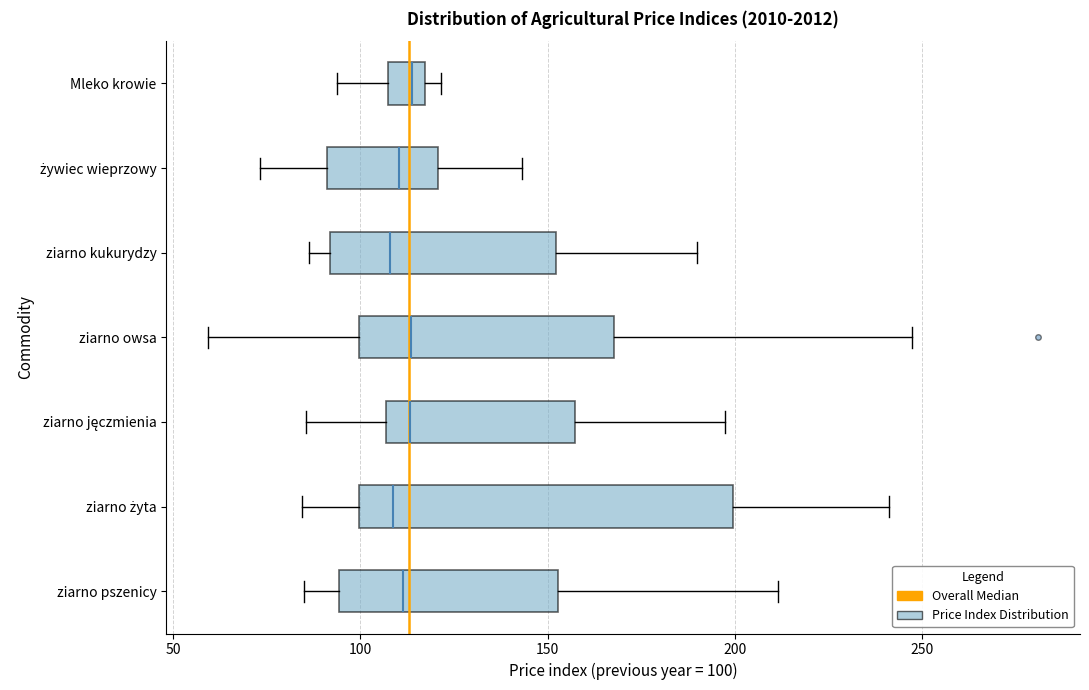

Reading bottom to top, transcribe this box plot: for each box, give where its median line is, the range the box spans, and where its two whiskers end, as read against the x-axis. The values are not printed on the chart, so give them approximately, as read against the axis.

ziarno pszenicy: median 110, box 95 to 155, whiskers 85 to 210
ziarno żyta: median 110, box 100 to 200, whiskers 85 to 240
ziarno jęczmienia: median 115, box 105 to 155, whiskers 85 to 195
ziarno owsa: median 115, box 100 to 170, whiskers 60 to 245
ziarno kukurydzy: median 110, box 90 to 150, whiskers 85 to 190
żywiec wieprzowy: median 110, box 90 to 120, whiskers 75 to 145
Mleko krowie: median 115 (inside the box), box 105 to 115, whiskers 95 to 120